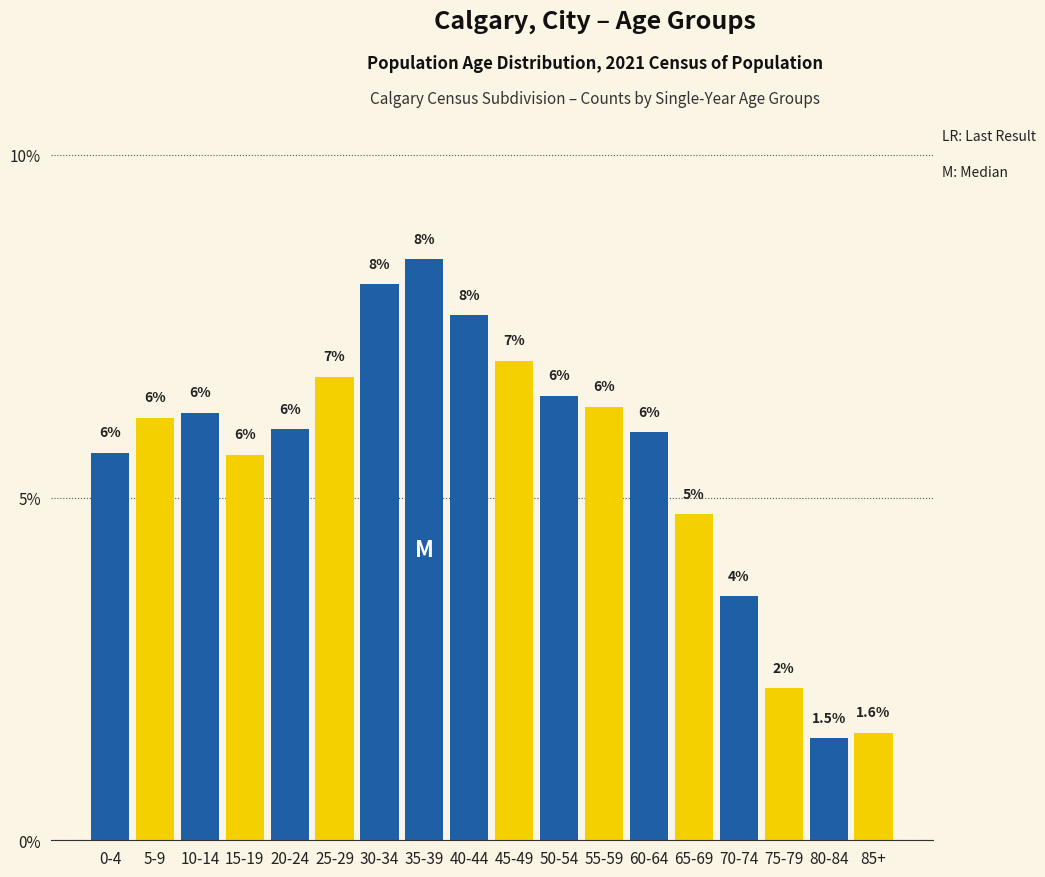

At which label is the value closest to 4?

70-74